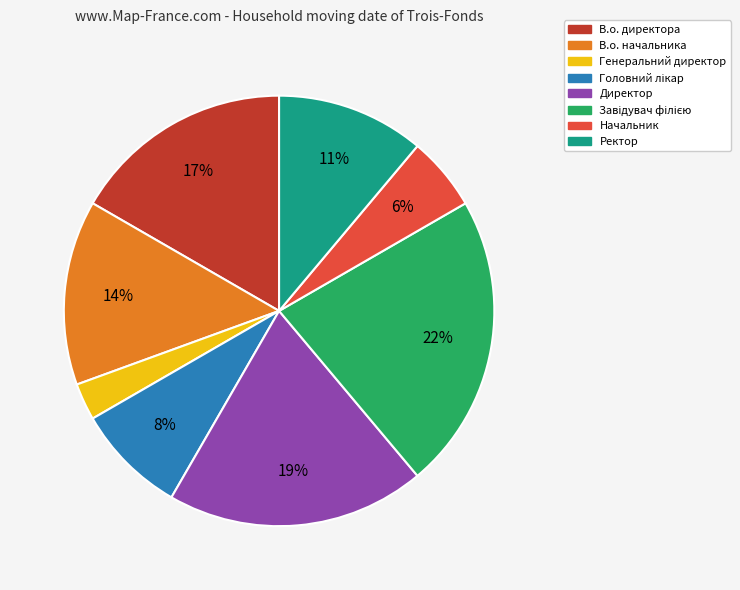

To the nearest percent, what portion does Директор represent?

19%